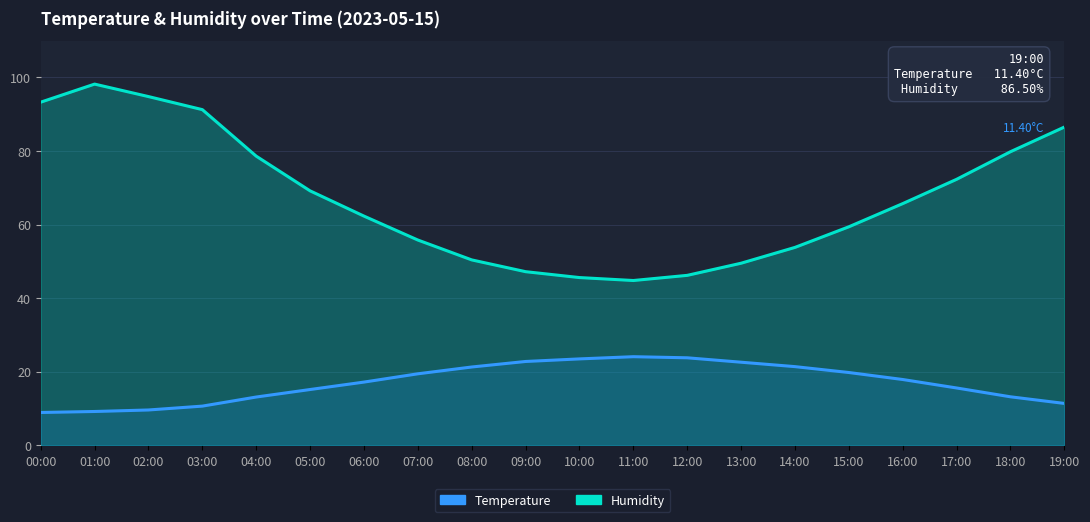

What is the sum of the Humidity values at 17:00 and 07:00?

128.1